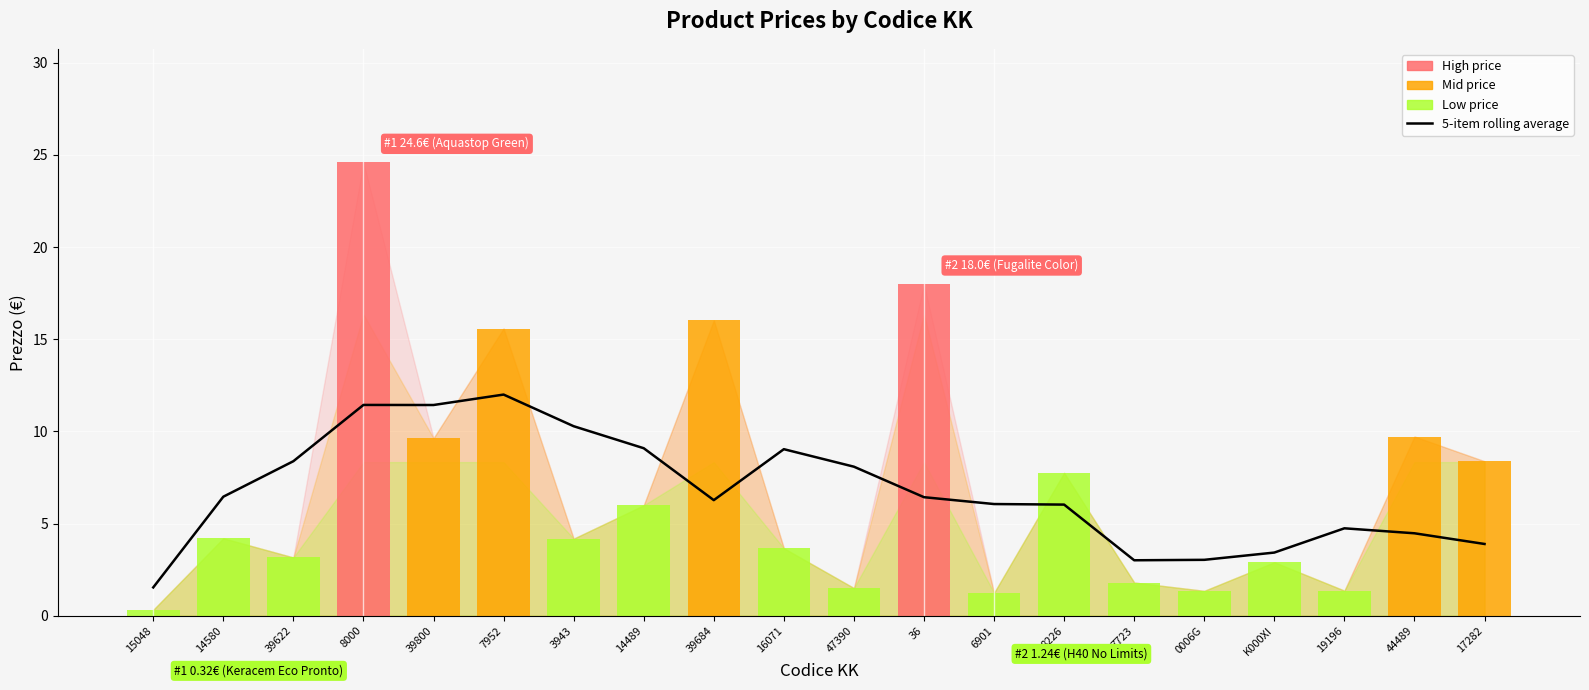

How many groups of bars are there?

20